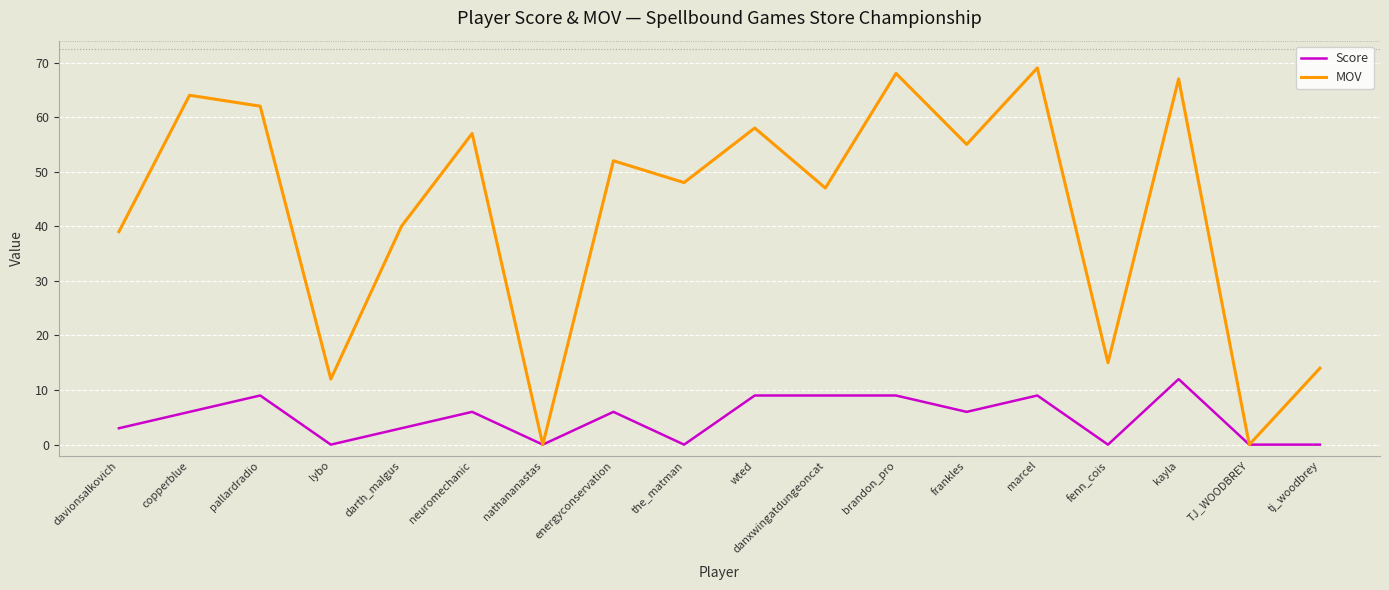

What is the difference between the second highest and minimum values in the Score series?

9